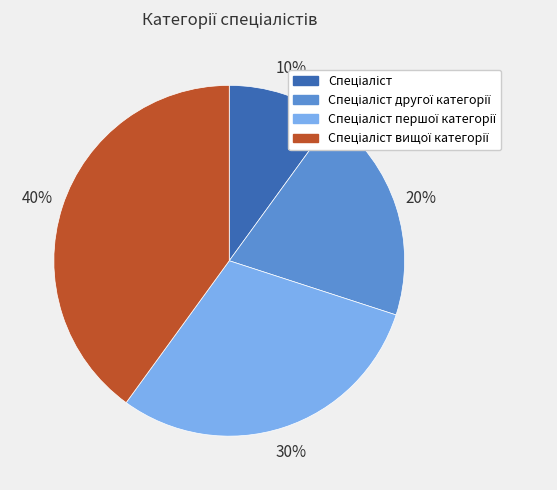

Is there a majority slice in this chart?

No